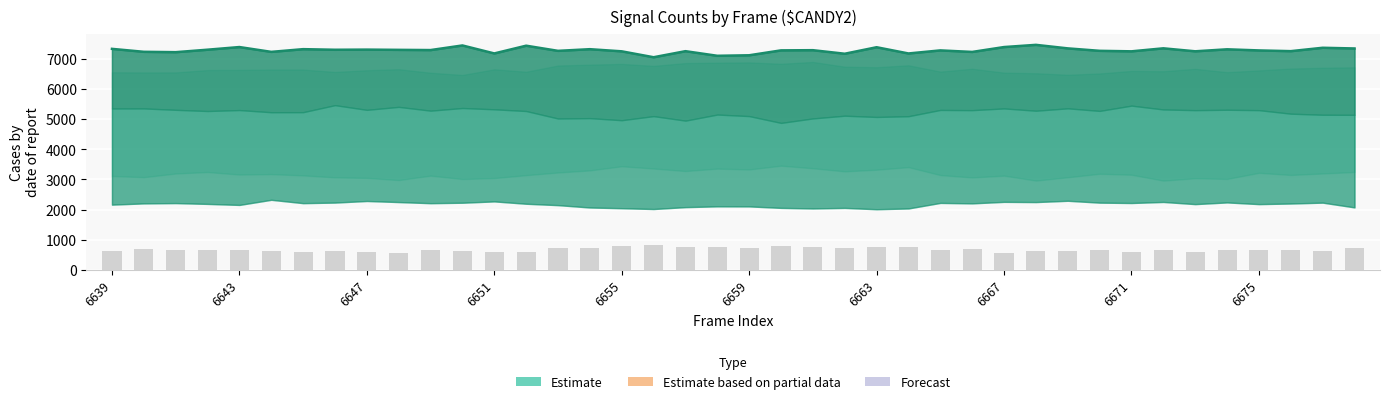

What is the difference between the highest and lowest values at 27?

6541